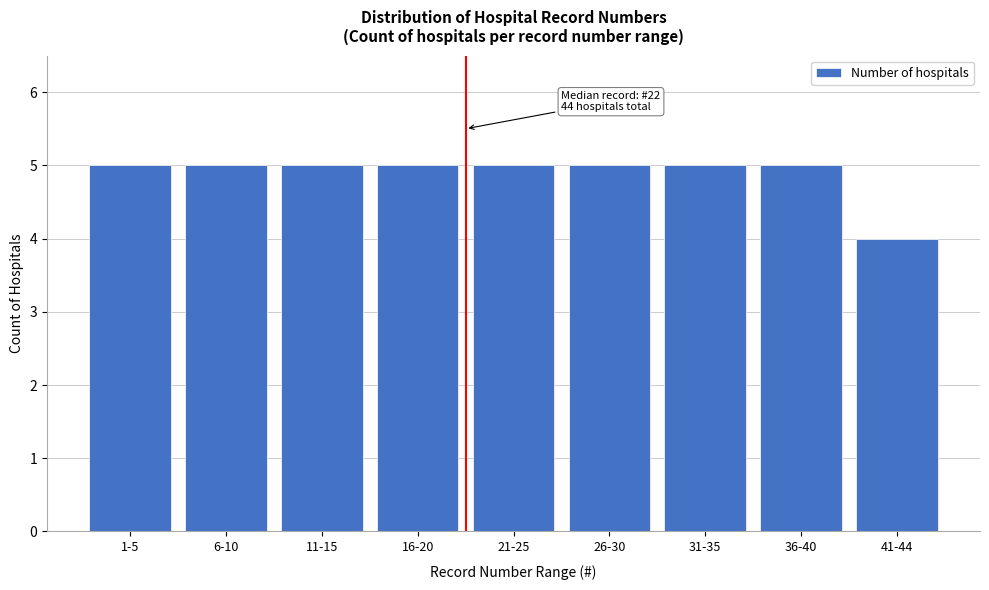

Reading left to right, extract all data points from this chart.

1-5=5	6-10=5	11-15=5	16-20=5	21-25=5	26-30=5	31-35=5	36-40=5	41-44=4